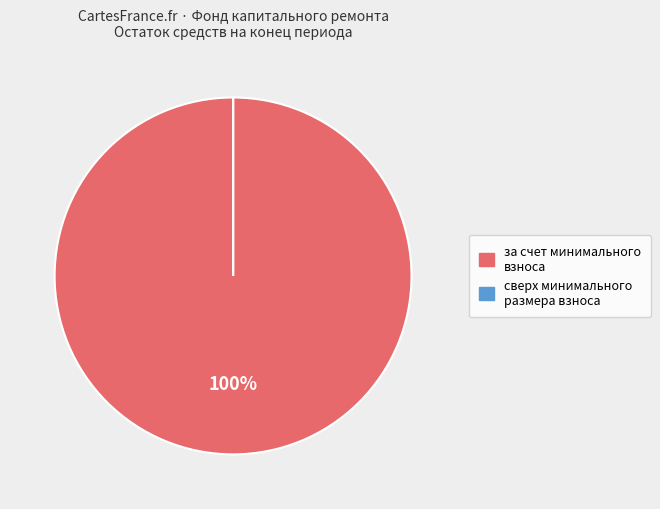

To the nearest percent, what percentage of the pie is за счет минимального взноса?

100%